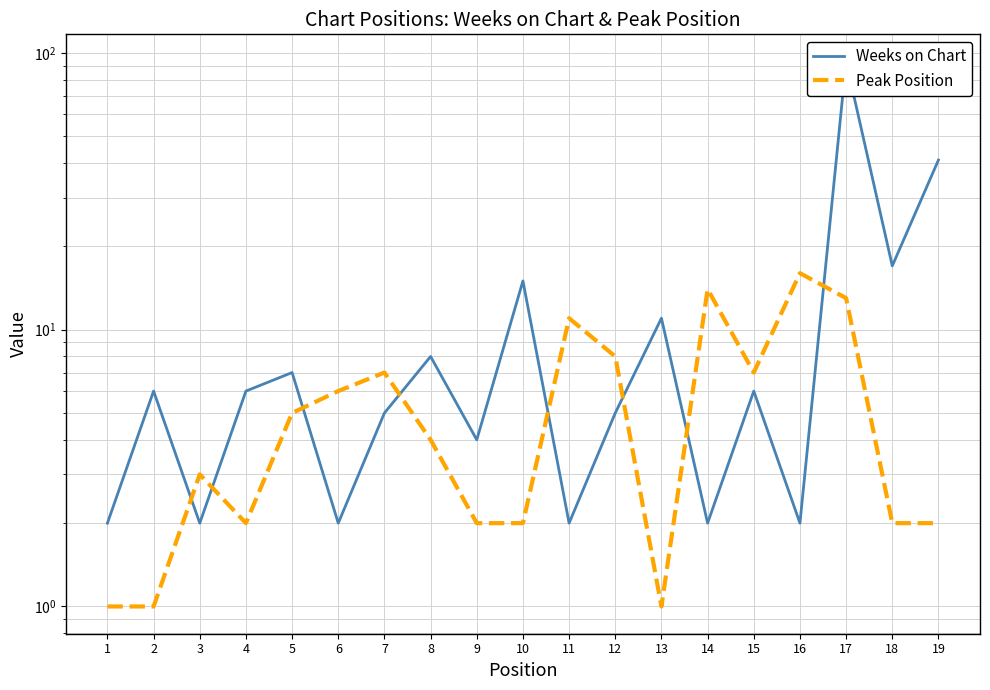

Count the number of categories in the chart.

19